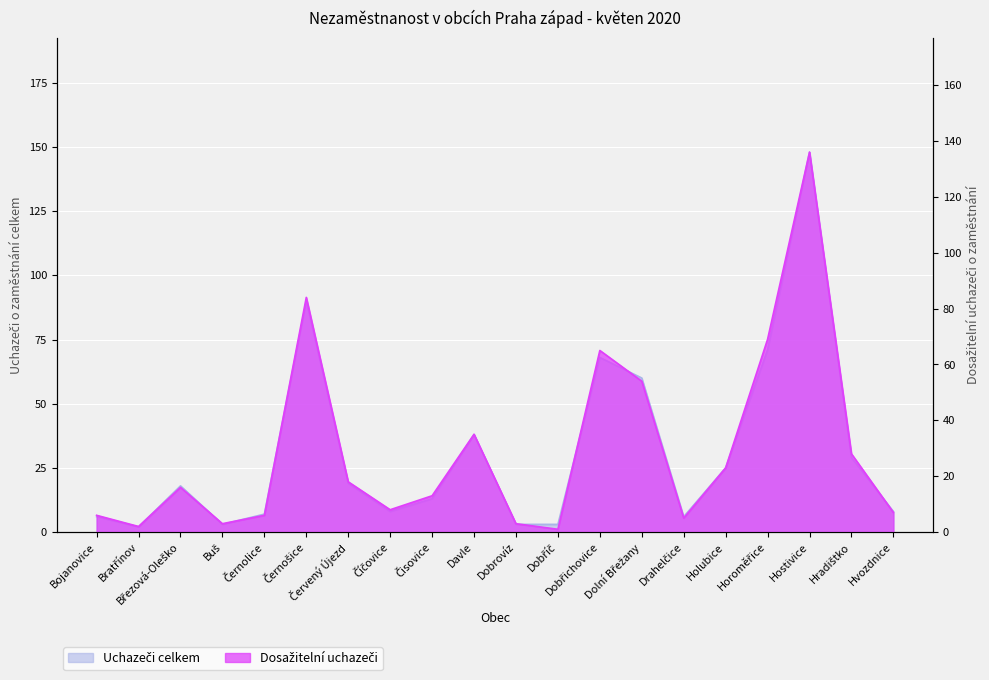

List the labels in order of Dosažitelní uchazeči value, smallest first.

Dobříč, Bratřínov, Buš, Dobrovíz, Drahelčice, Bojanovice, Černolice, Hvozdnice, Číčovice, Čisovice, Březová-Oleško, Červený Újezd, Holubice, Hradištko, Davle, Dolní Břežany, Dobřichovice, Horoměřice, Černošice, Hostivice